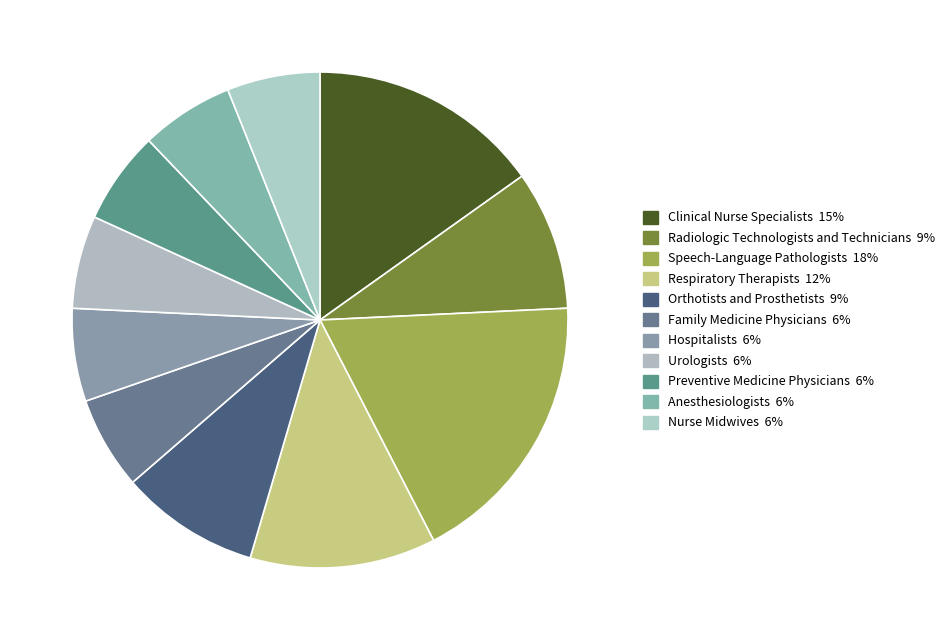

How many slices are in this pie chart?

11